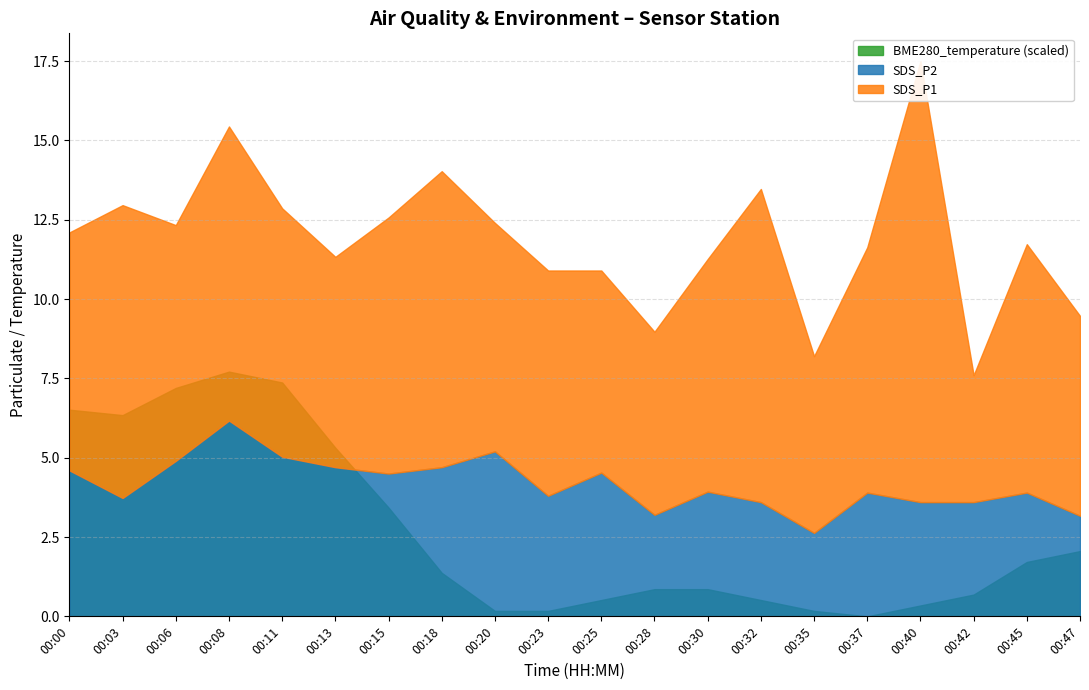

True or false: BME280_temperature and SDS_P2 intersect in this chart.

False